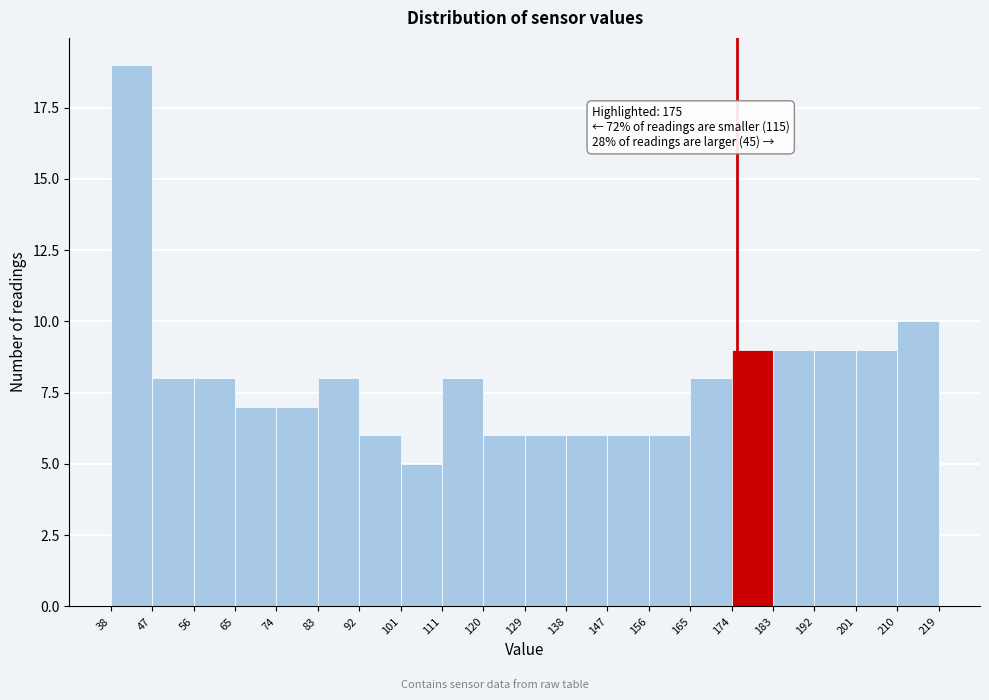

Which range on the x-axis has the tallest bar?

38 to 47